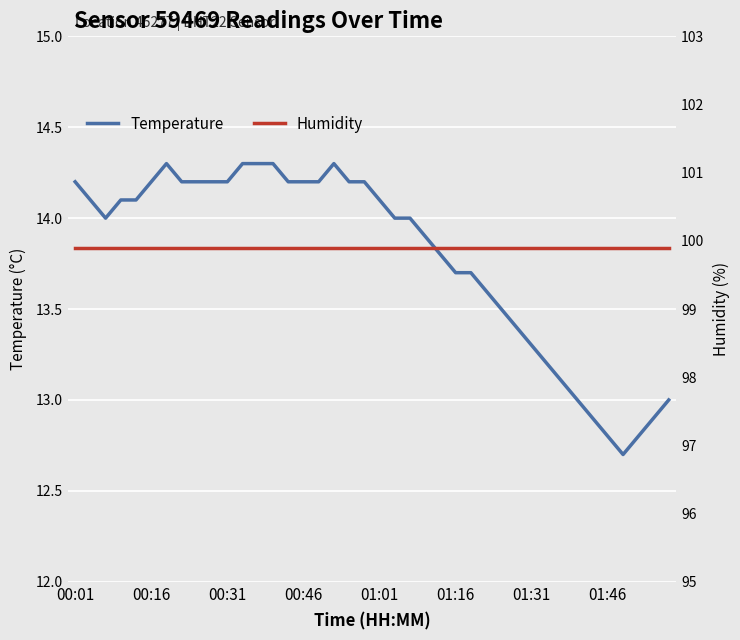

True or false: humidity and temperature intersect in this chart.

False